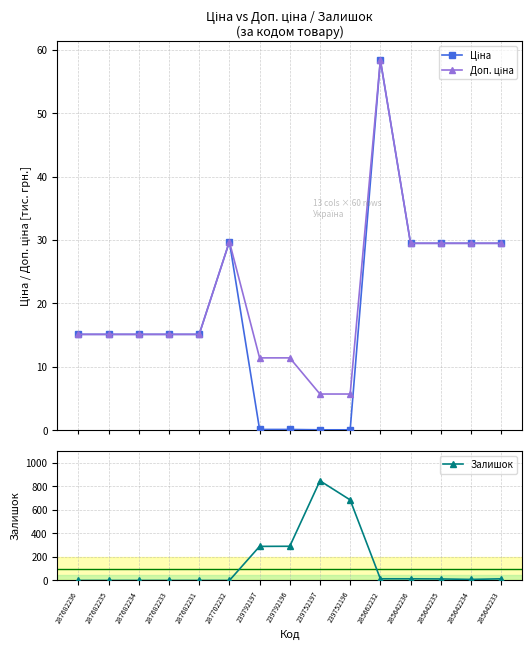

What is the difference between the highest and lowest values at 239752197?

844.9